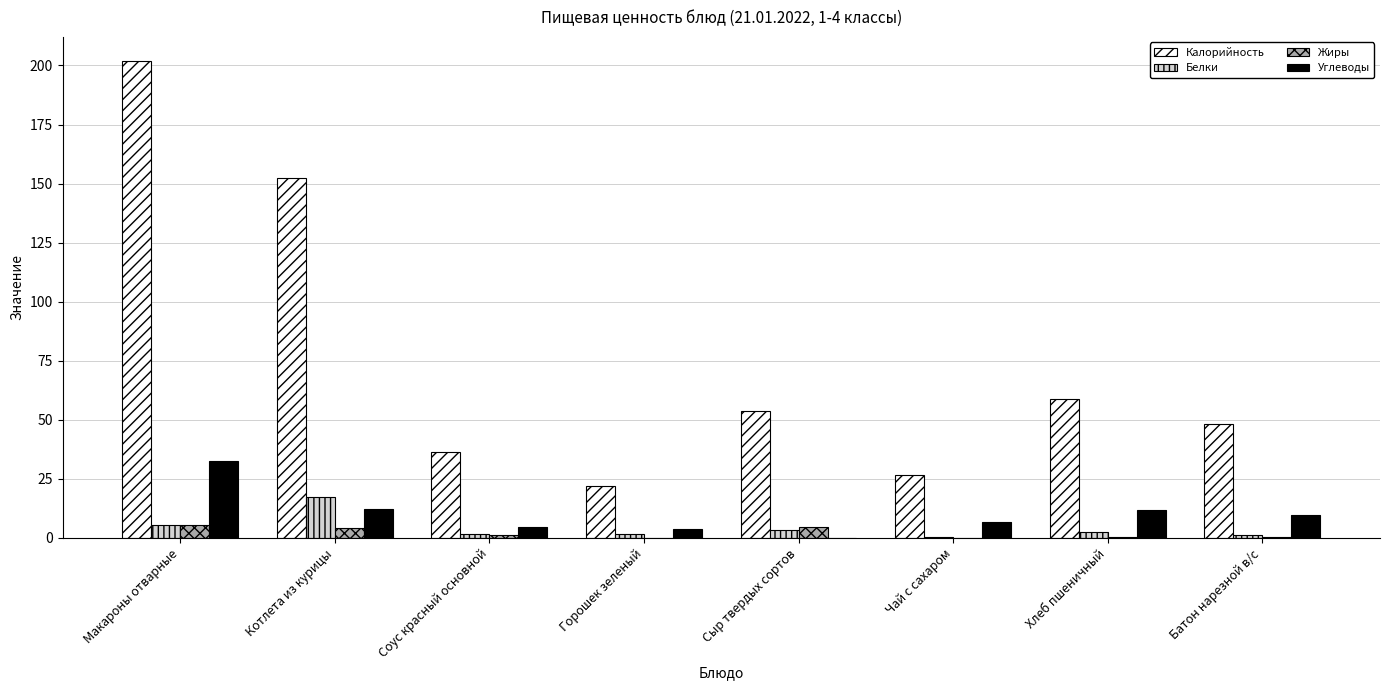

Count the number of categories in the chart.

8